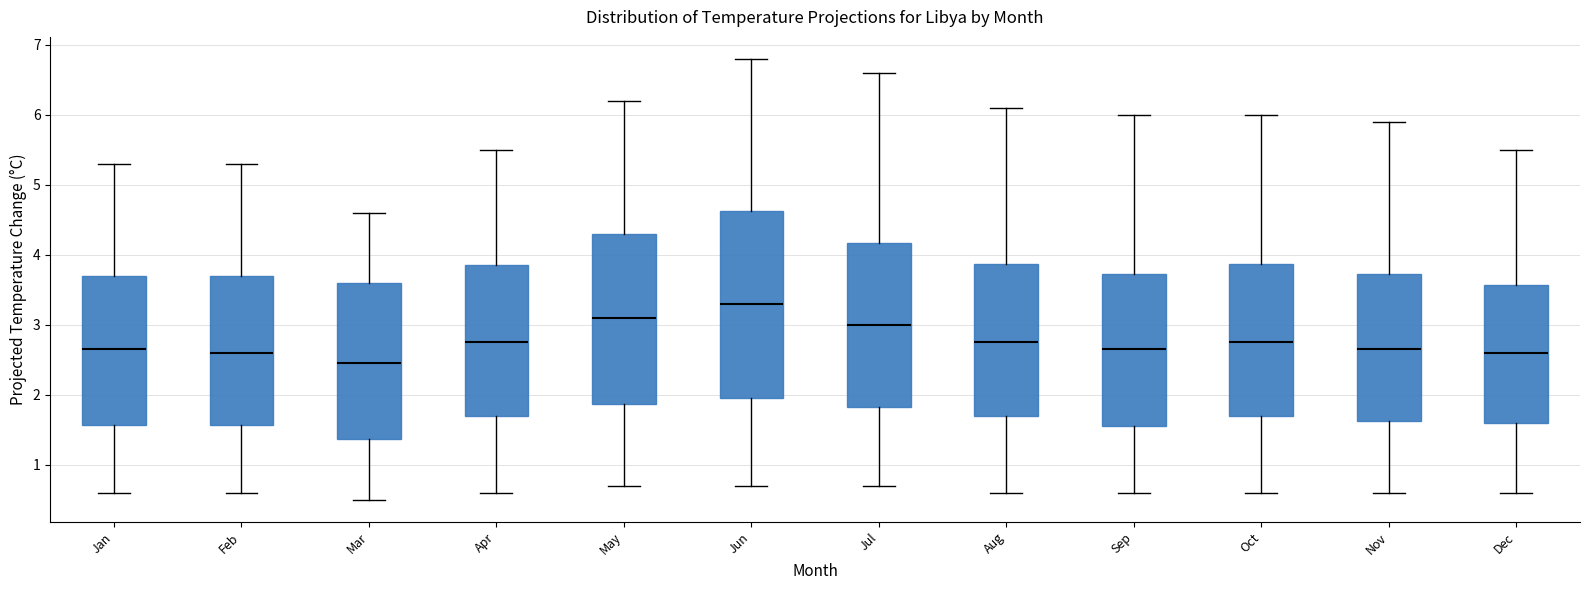

Where is the lower edge of the box for Apr on the y-axis? The values are not printed on the chart, so give them approximately, as read against the axis.

1.7